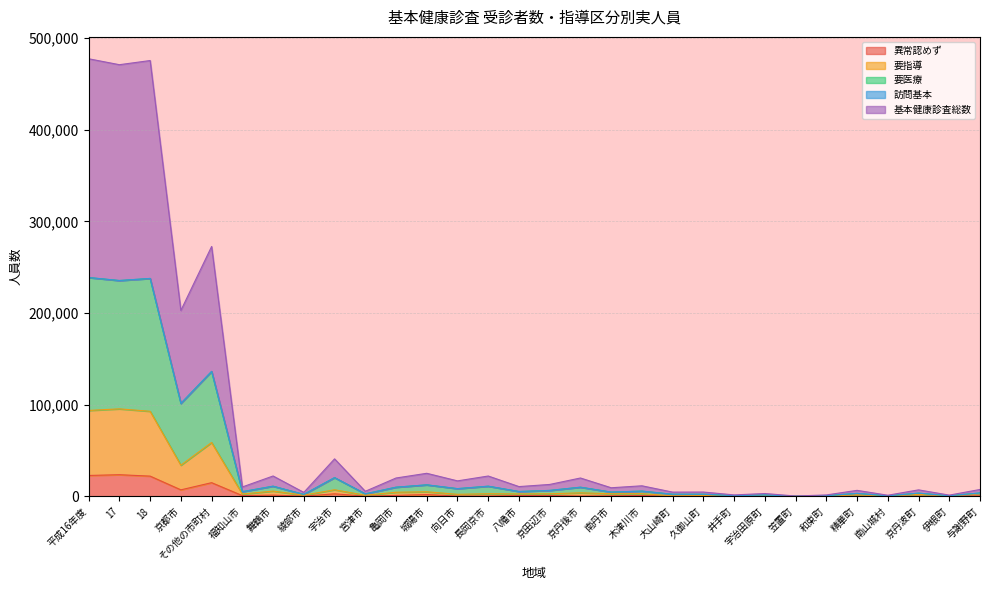

True or false: 異常認めず and 基本健康診査総数 intersect in this chart.

False